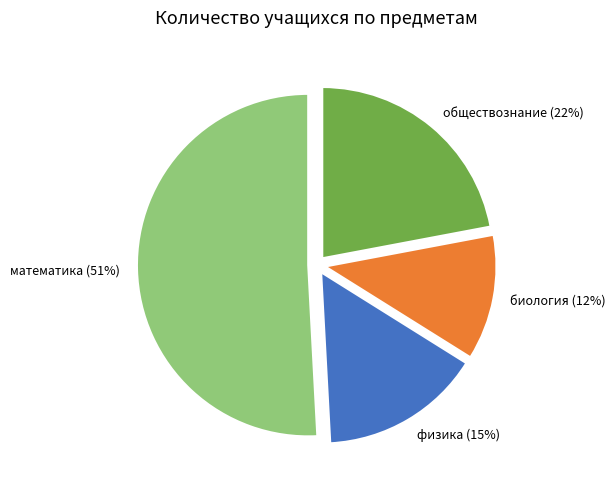

To the nearest percent, what is the average slice percentage?

25%